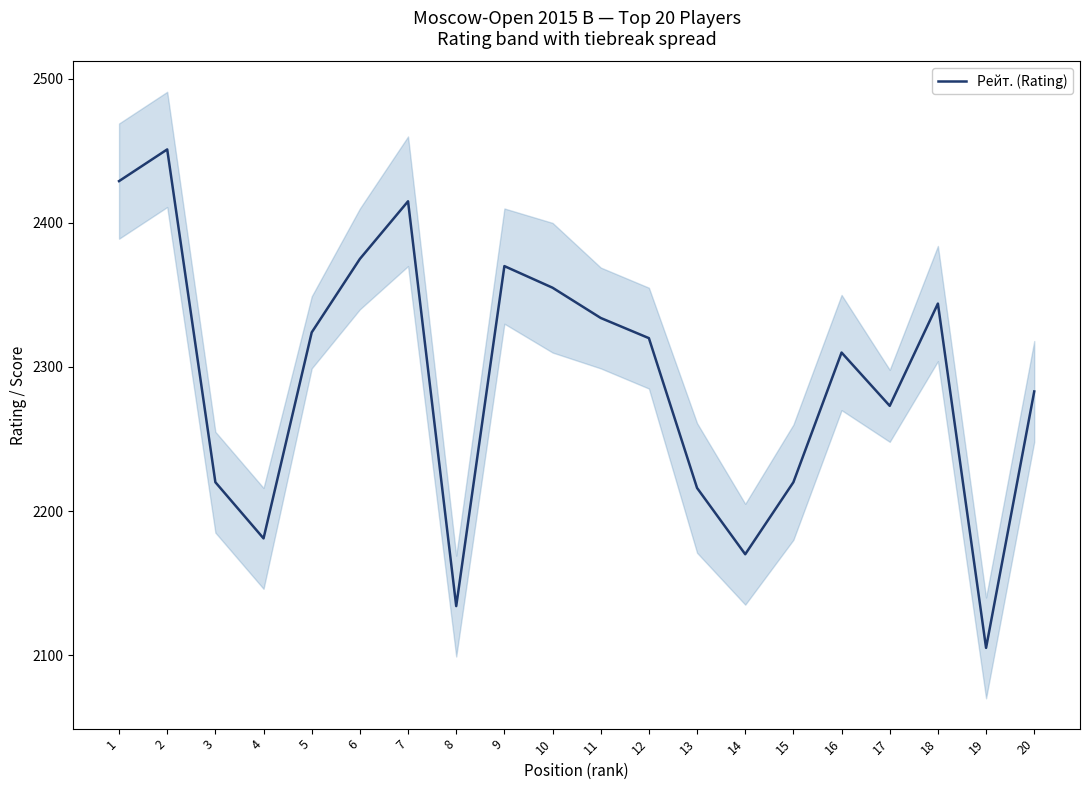

What is the greatest value displayed?

2451